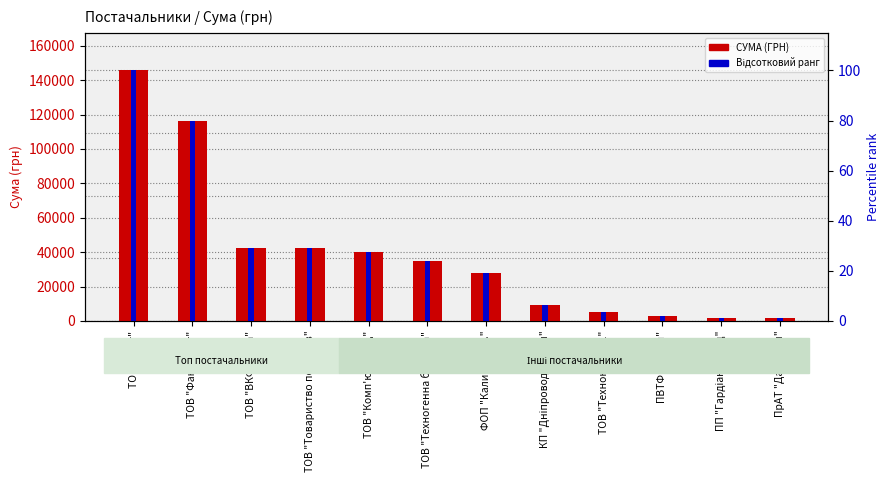

At ТОВ "Технокредо-1", list the series in order from largest to smallest.

СУМА (ГРН), Відсотковий ранг